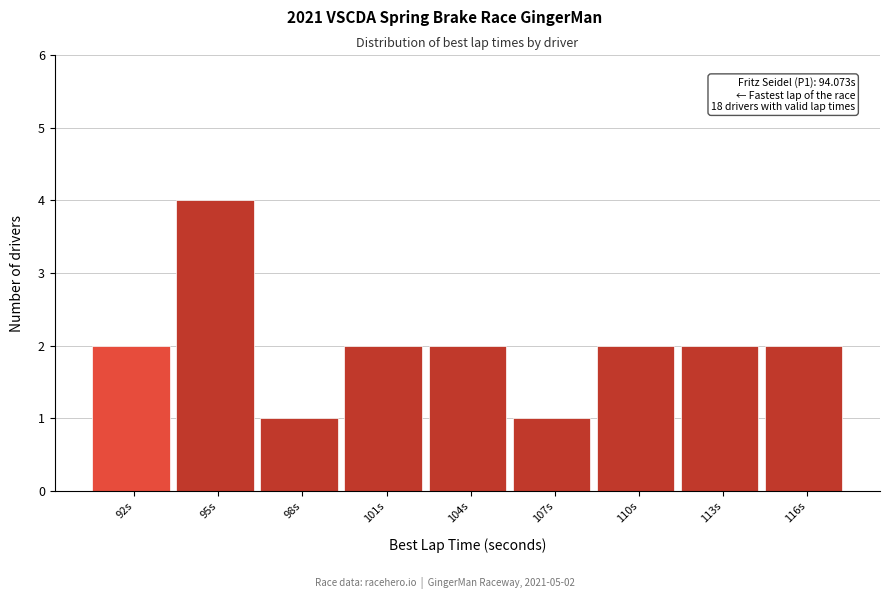

Reading right to left, transcribe all the data shown in this chart.

2	2	2	1	2	2	1	4	2